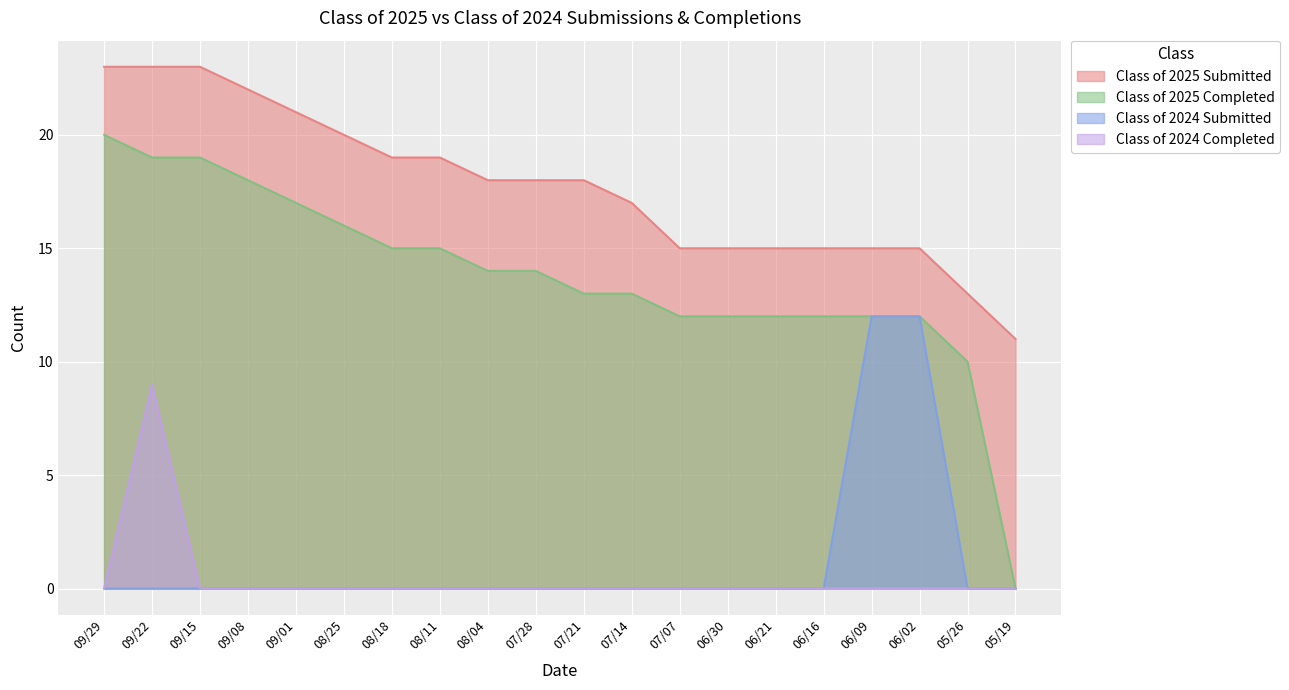

Which series has the widest spread of values?

Class of 2025 Completed